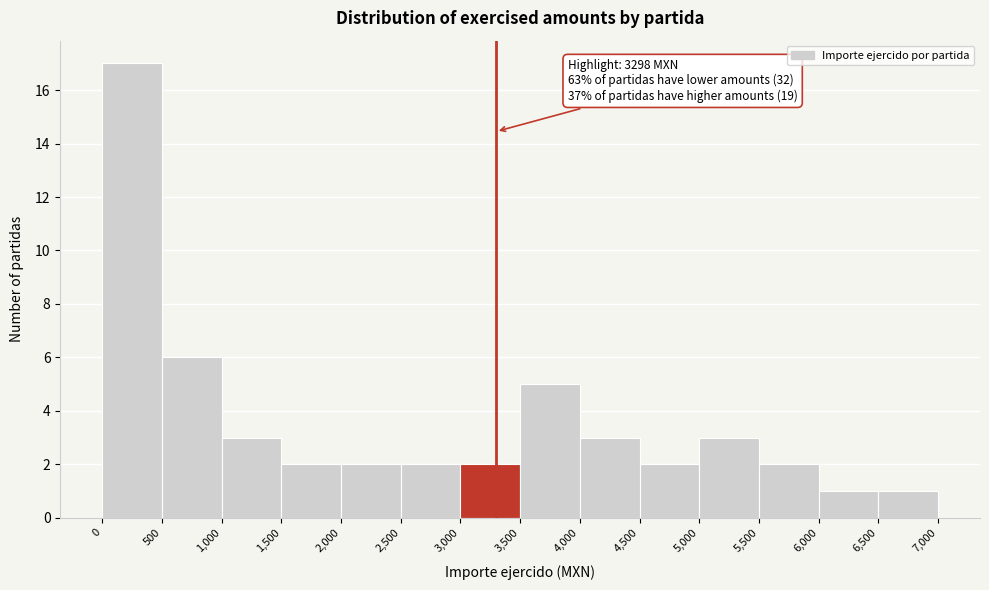

Over which range of the x-axis is the bar tallest?

0 to 500